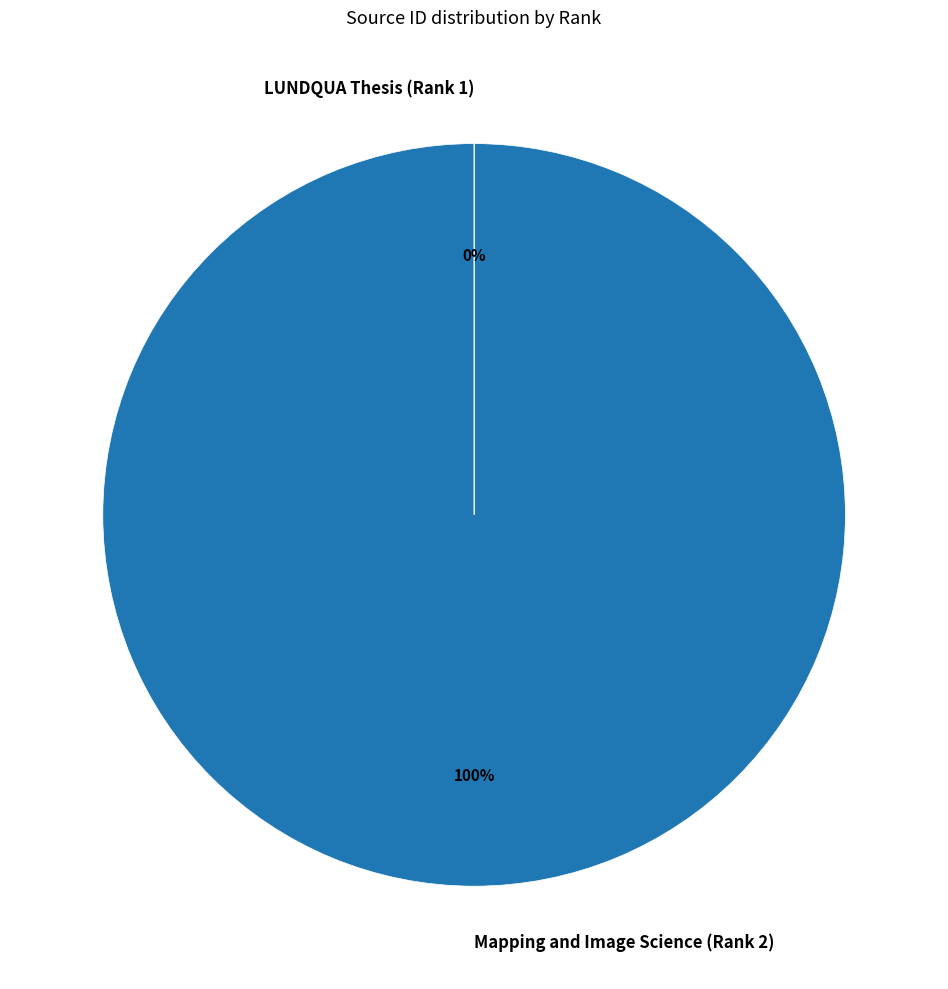

What is the largest slice in the pie chart?

Mapping and Image Science (Rank 2)